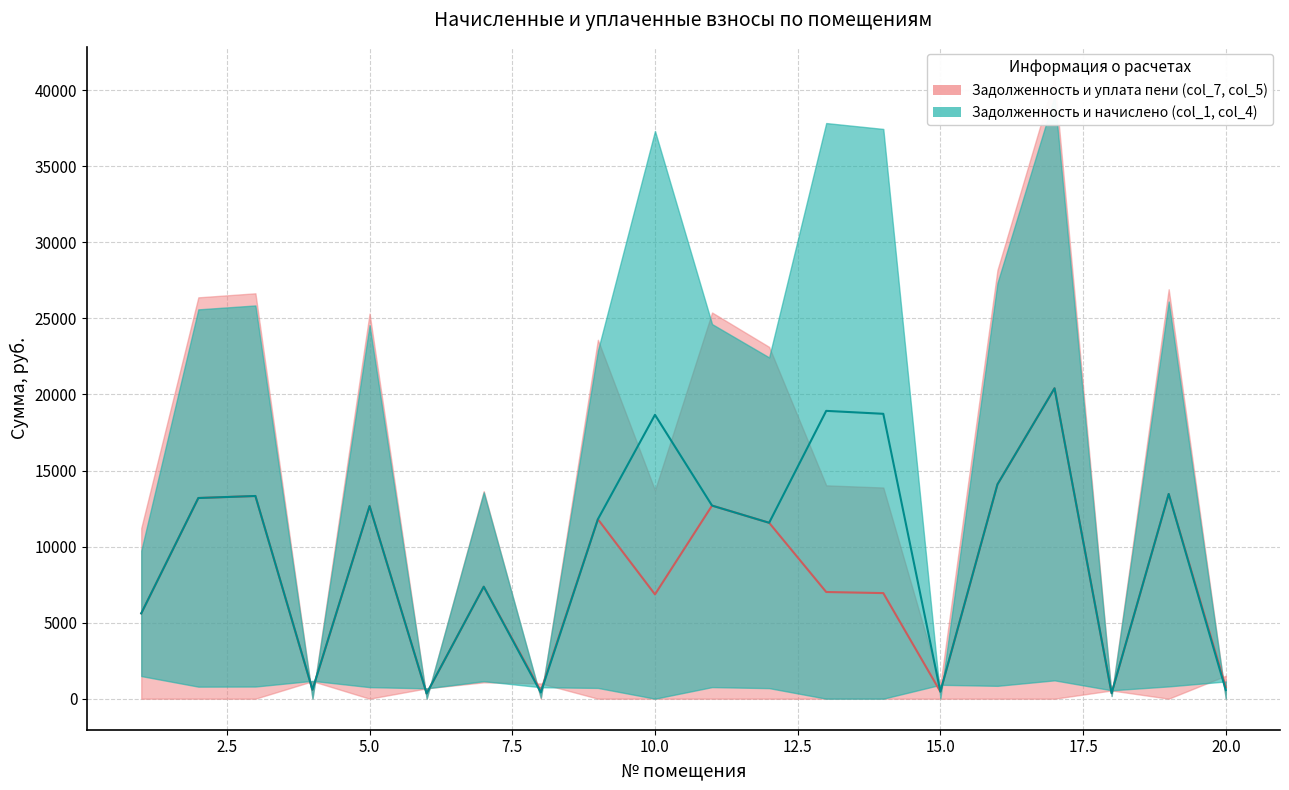

Is the value of задолженность (col_1) at 16 greater than the value of задолженность пени (col_7) at 10?

Yes